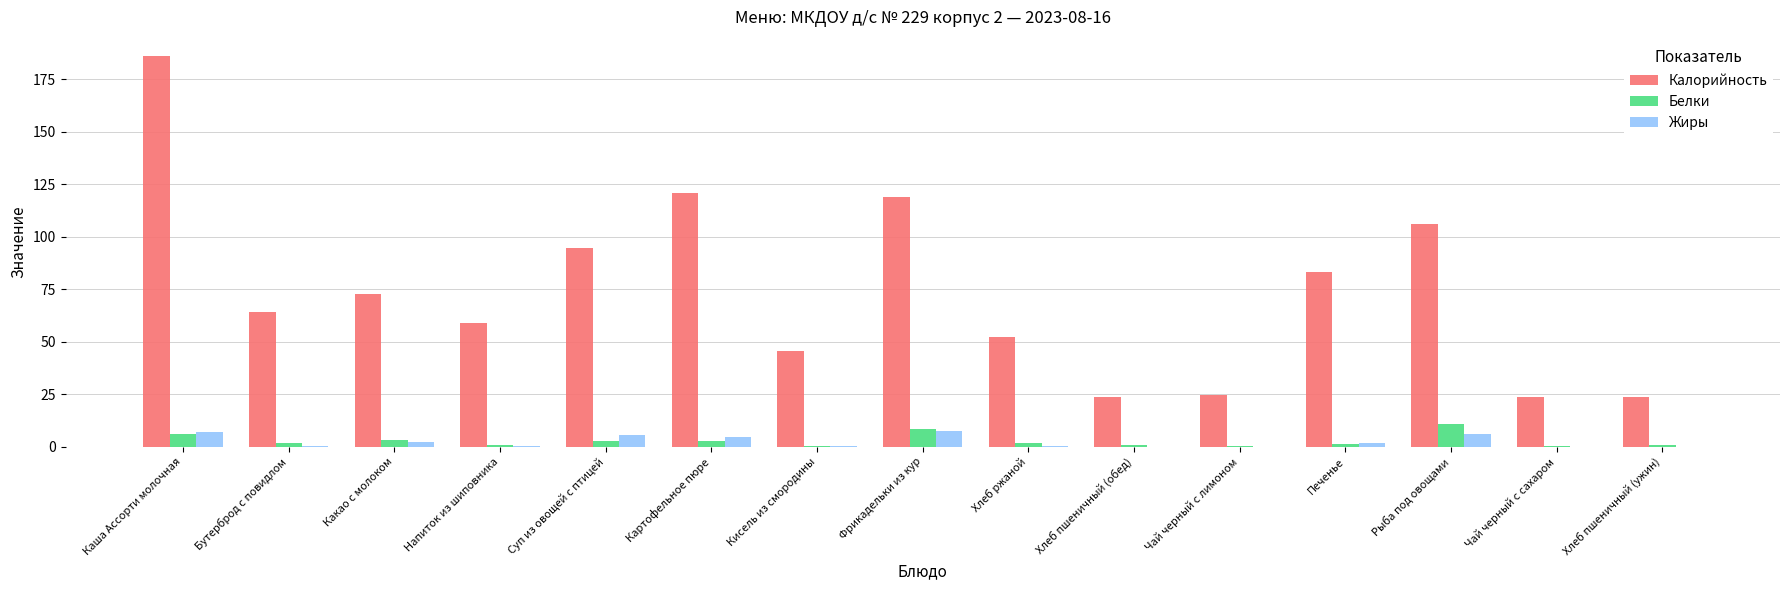

What is the maximum value shown in the chart?

186.0